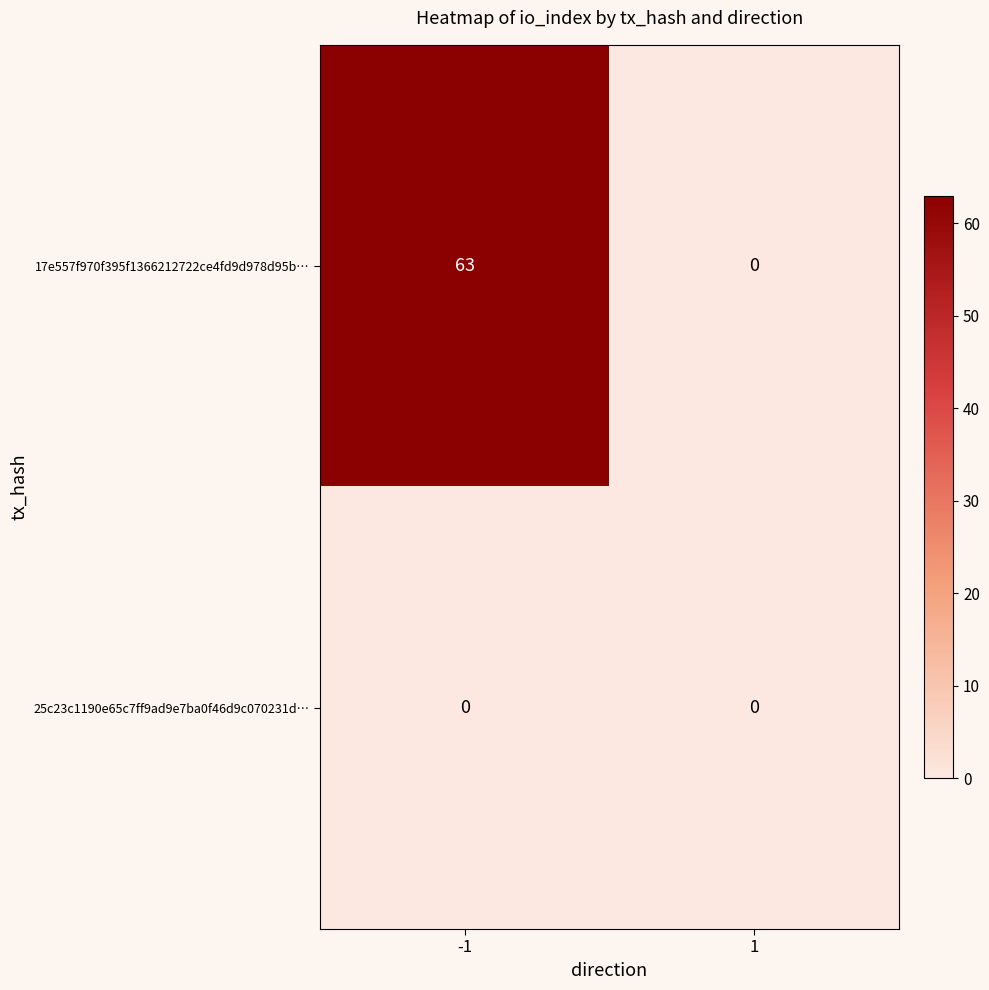

Count the number of data series in this chart.

2